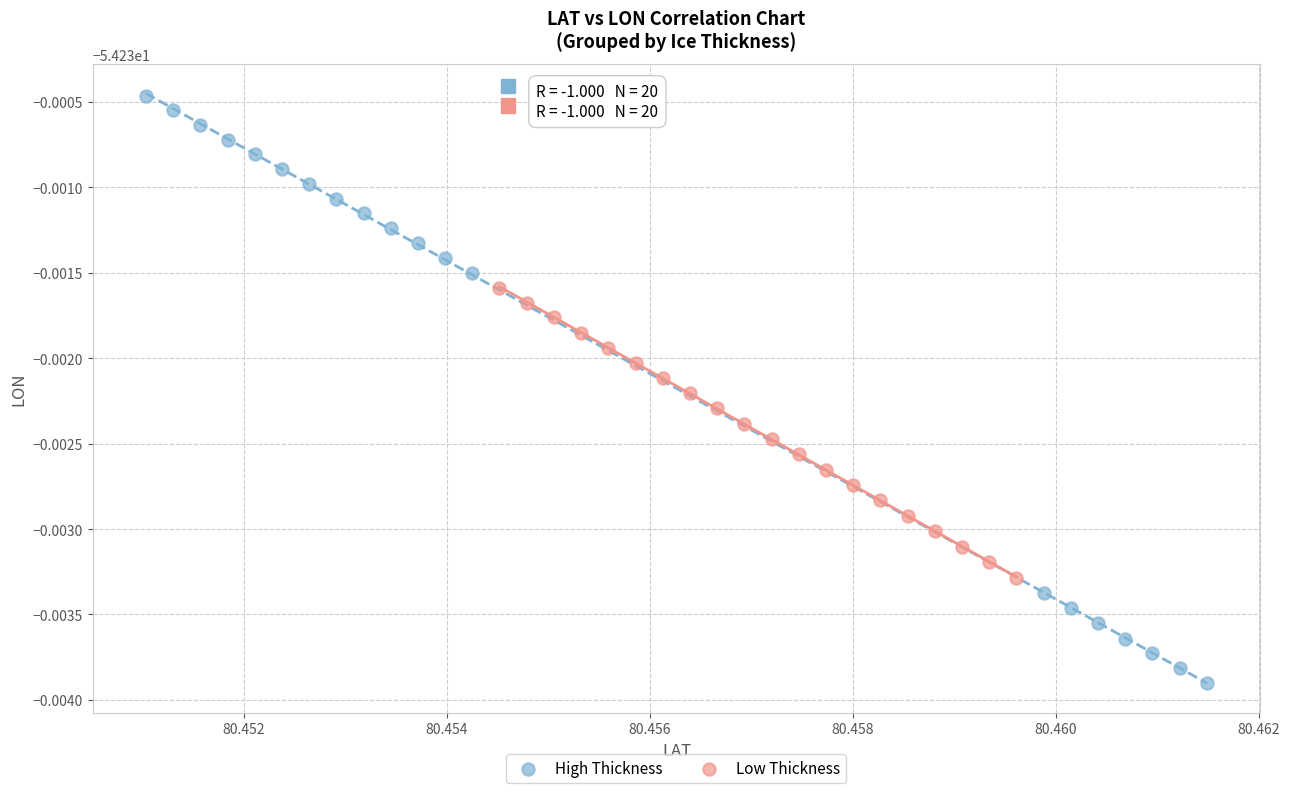

What are all the series names shown in the legend?

High Thickness, Low Thickness